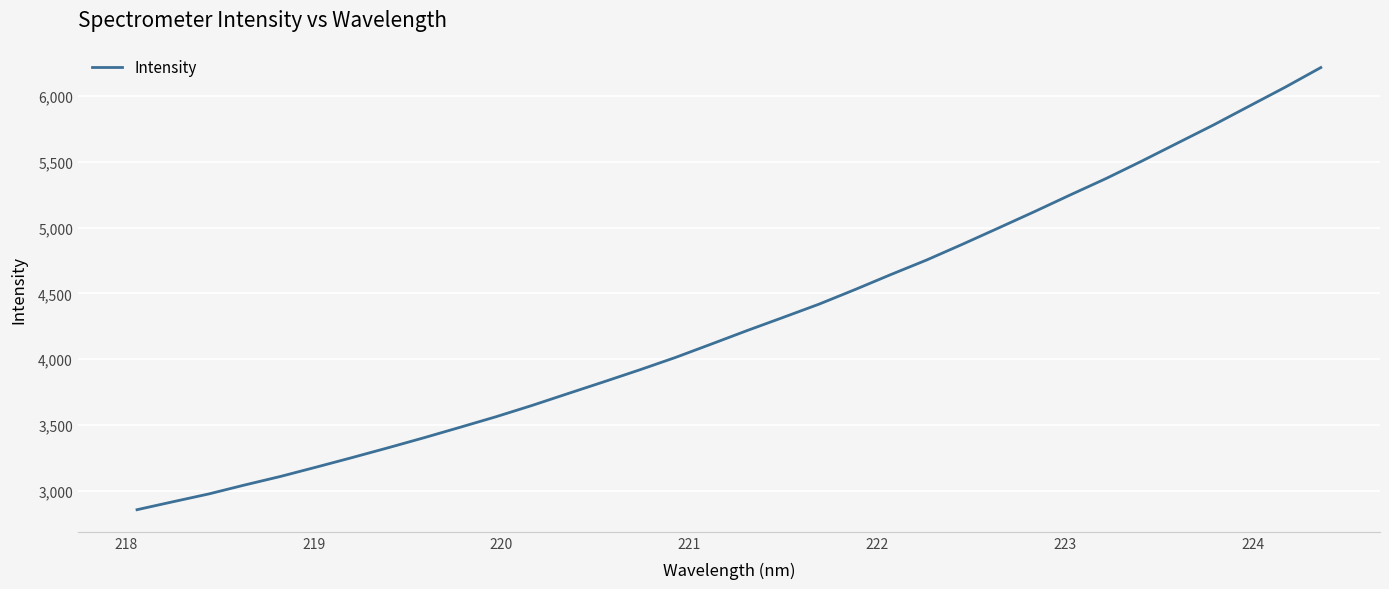

What is the difference between the maximum and minimum values?

3361.9